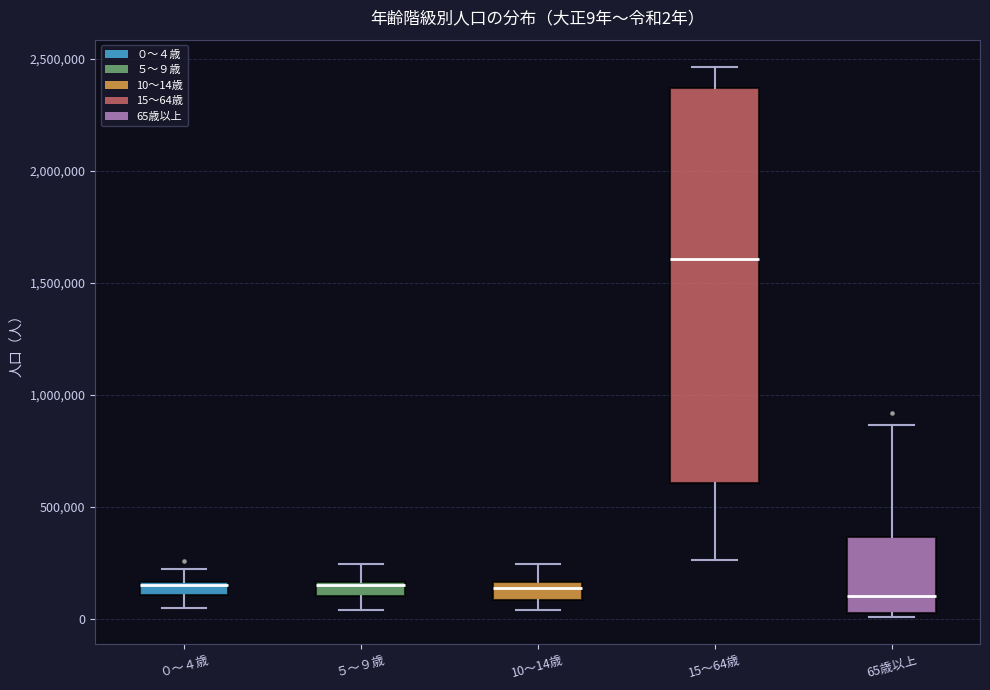

Comparing the boxes themselves (not the whiskers), which one is the tallest?

15～64歳